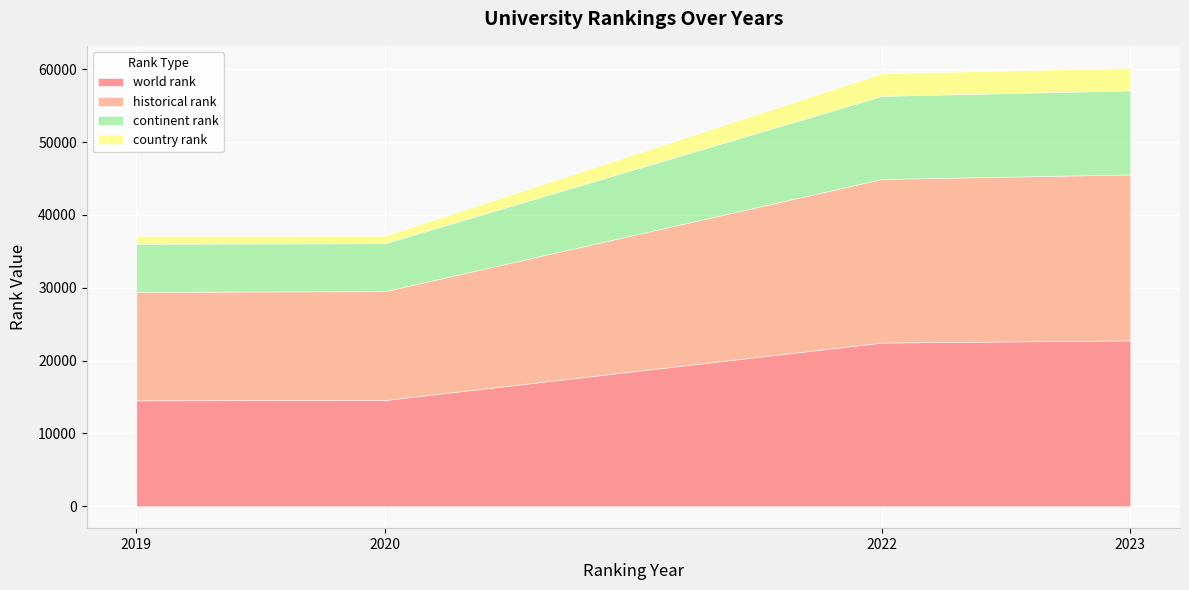

True or false: continent rank has more than 0 points higher than both neighbors.

False